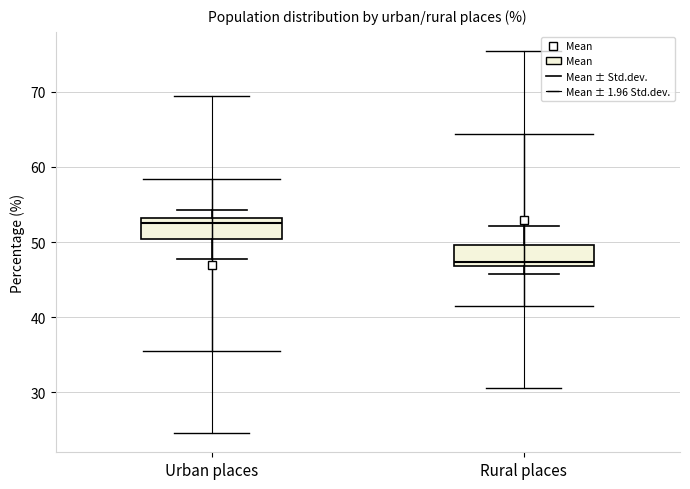

Where is the upper edge of the box for Urban places on the y-axis? The values are not printed on the chart, so give them approximately, as read against the axis.

53